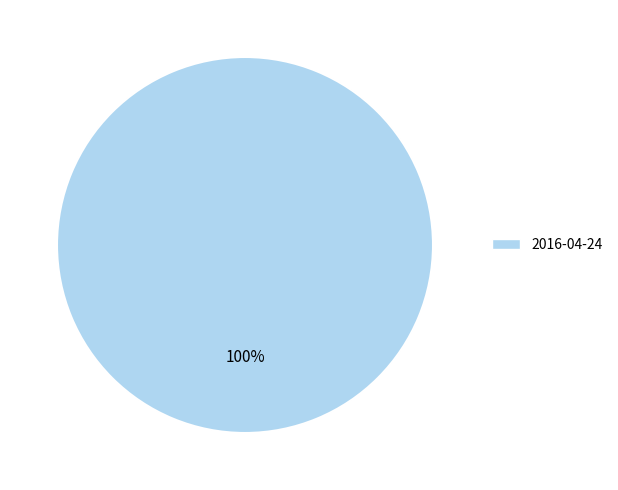

Does 2016-04-24 account for over 50% of the chart?

Yes